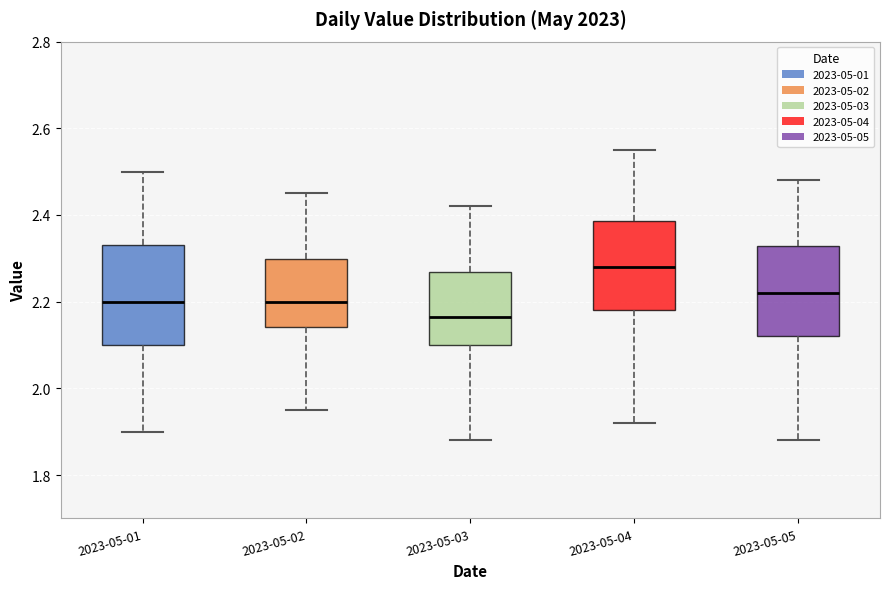

Where is the lower edge of the box for 2023-05-05 on the y-axis? The values are not printed on the chart, so give them approximately, as read against the axis.

2.12